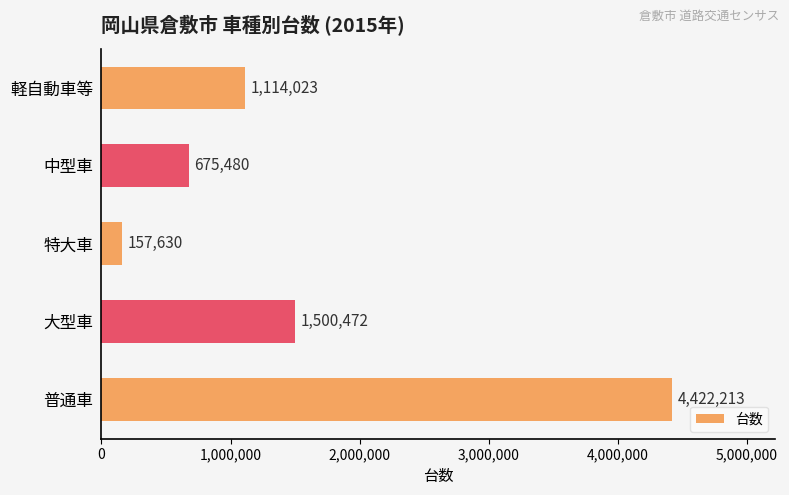

Rank the categories by value from highest to lowest.

普通車, 大型車, 軽自動車等, 中型車, 特大車